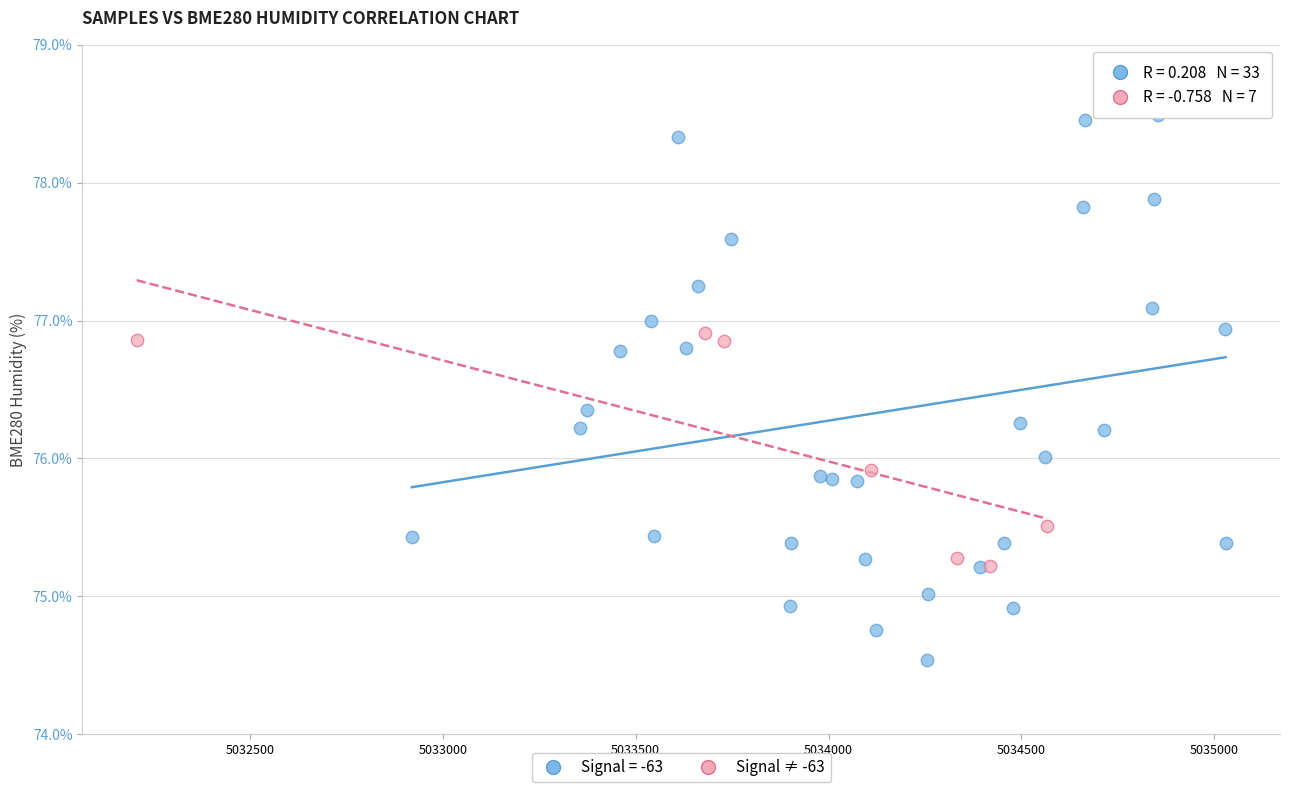

Which series has the widest spread of Y values?

Signal = -63